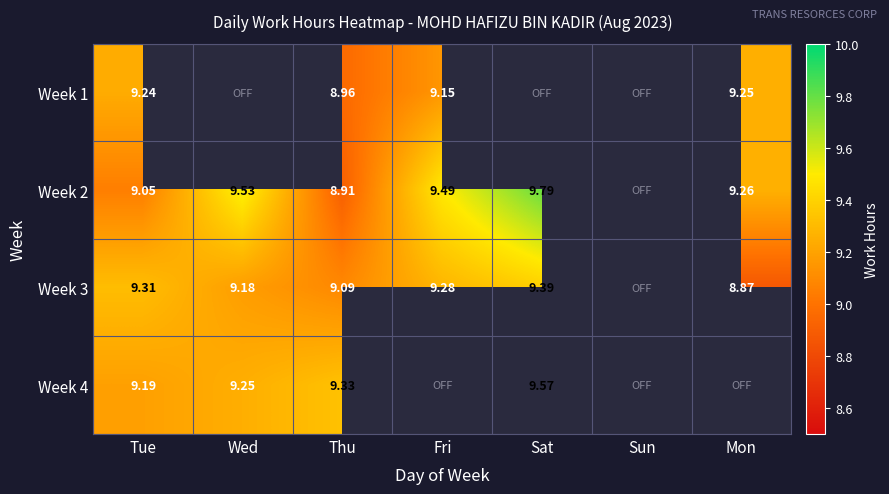

What is the spread (max minus min) of values at Tue?

0.3